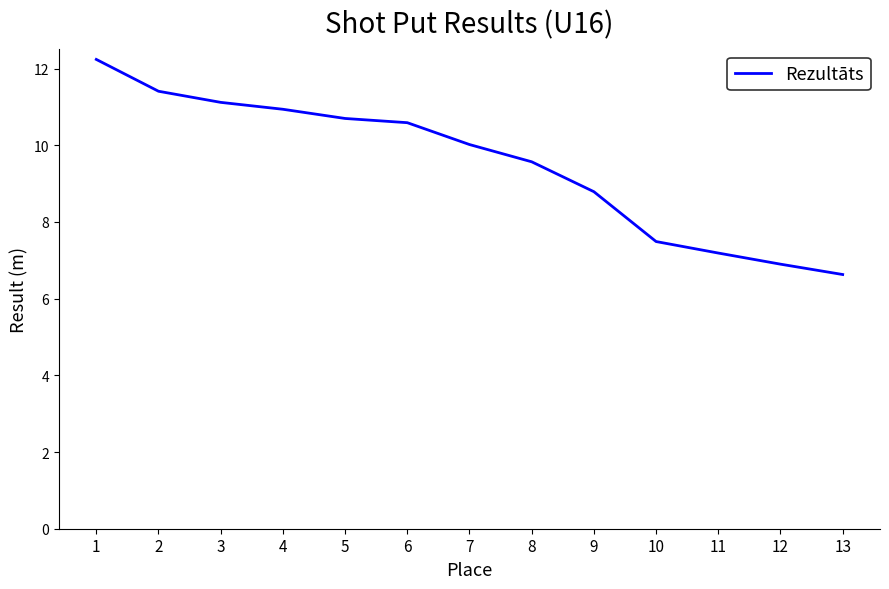

How many lines are shown in the chart?

1